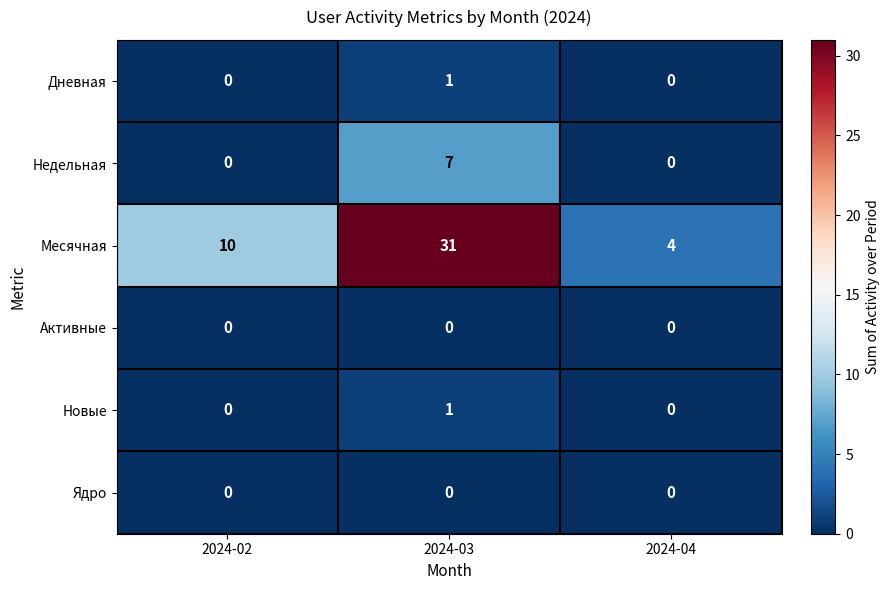

What is the greatest value displayed?

31